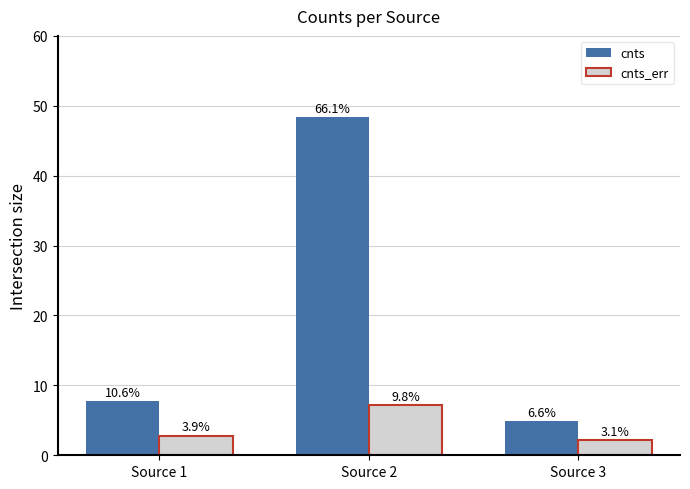

How many bars are there in each group?

2